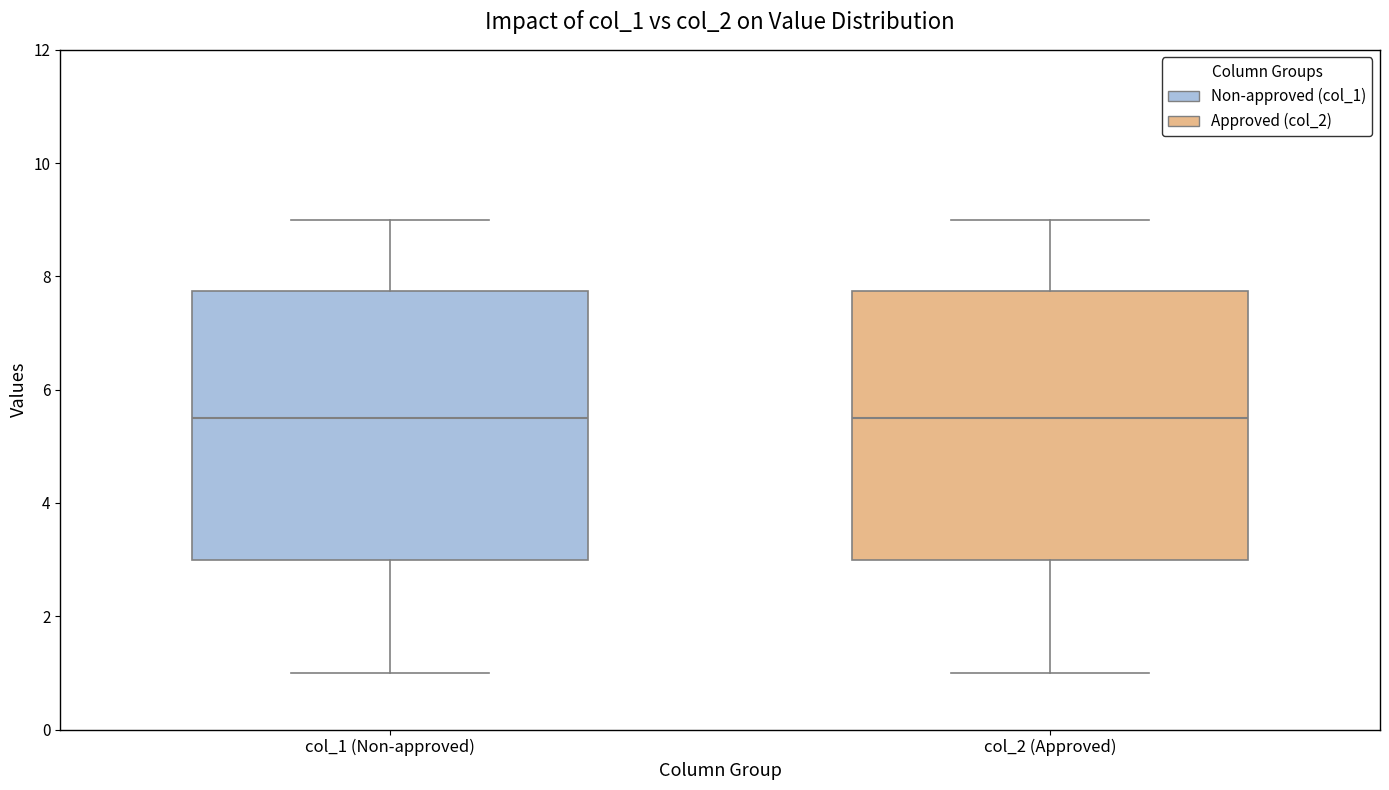

Reading left to right, transcribe this box plot: for each box, give where its median line is, the range the box spans, and where its two whiskers end, as read against the y-axis. The values are not printed on the chart, so give them approximately, as read against the axis.

col_1 (Non-approved): median 5.6, box 3.0 to 7.8, whiskers 1.0 to 9.0
col_2 (Approved): median 5.6, box 3.0 to 7.8, whiskers 1.0 to 9.0